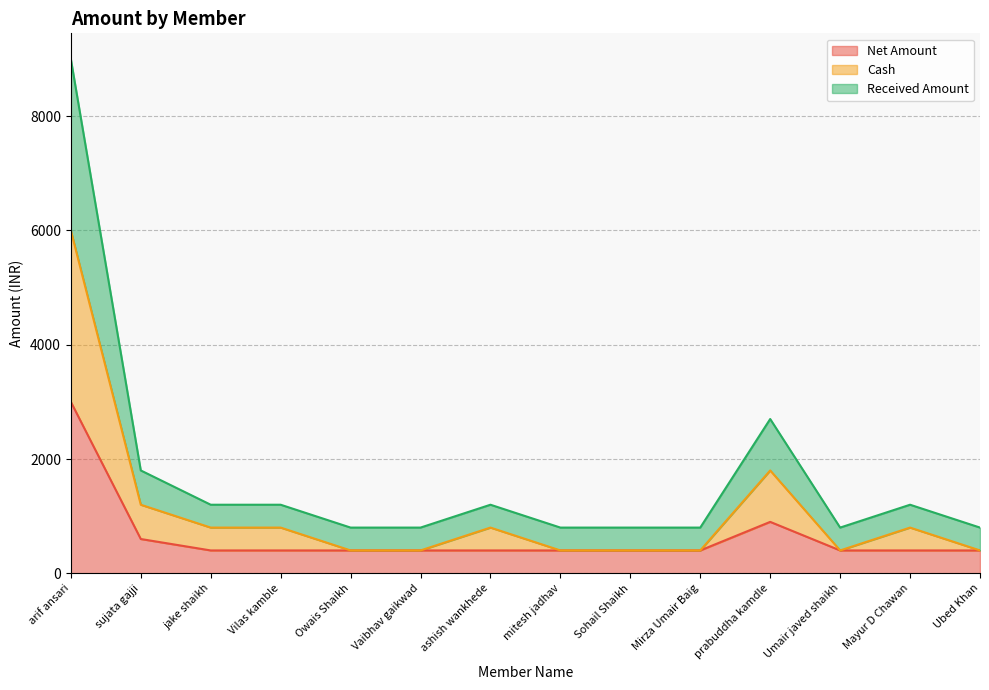

Does the chart have visible grid lines?

Yes